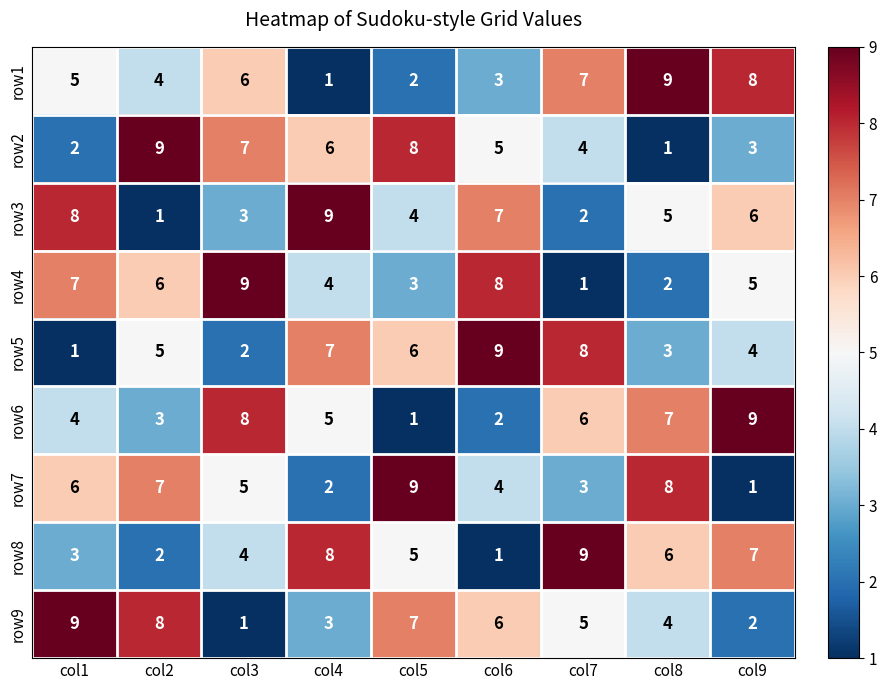

Between col2 and col7, which series saw the biggest shift?

row8